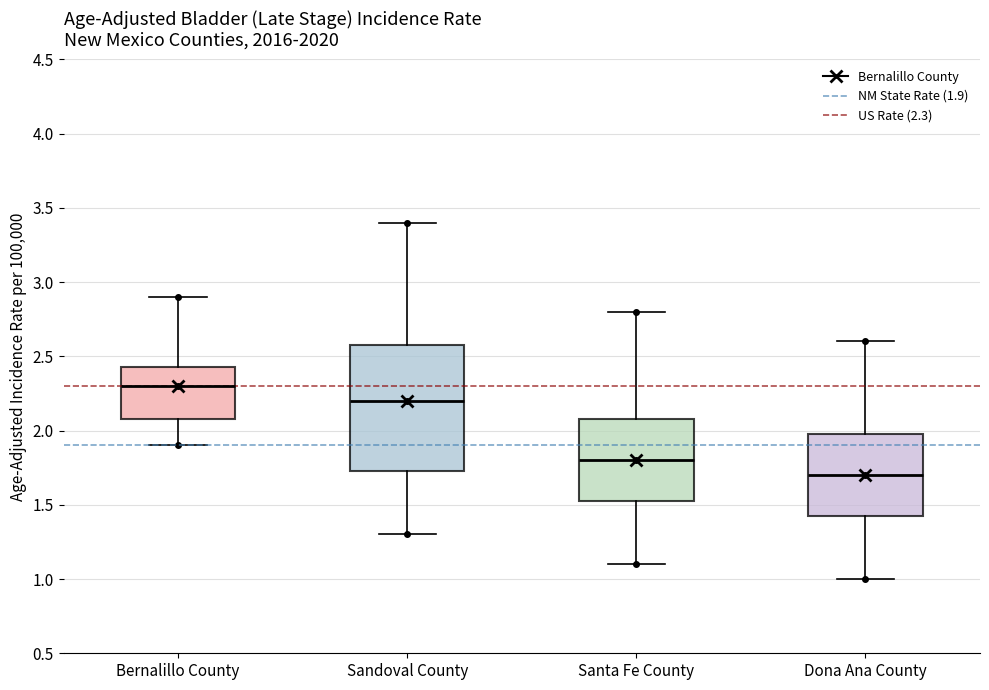

Where does the upper whisker of the box for Santa Fe County end on the y-axis? The values are not printed on the chart, so give them approximately, as read against the axis.

2.80